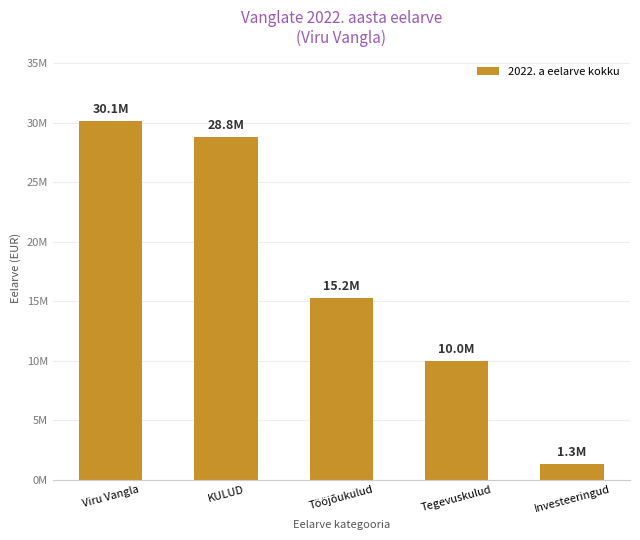

Reading left to right, transcribe all the data shown in this chart.

Viru Vangla=30105818	KULUD=28779284	Tööjõukulud=15233583	Tegevuskulud=9952001	Investeeringud=1326534